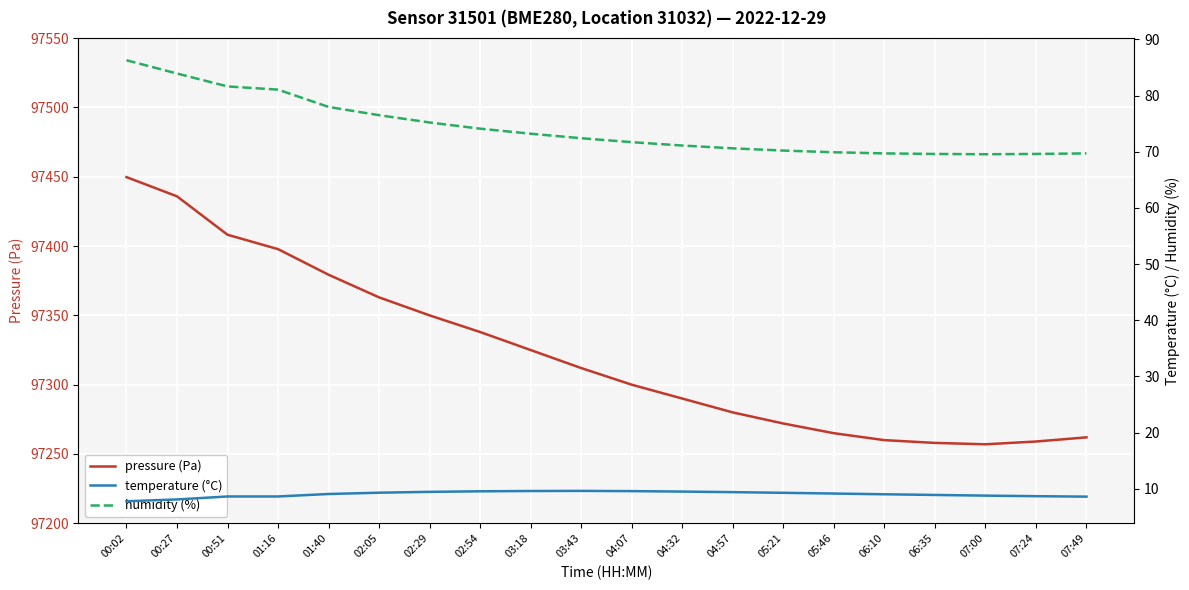

What are all the series names shown in the legend?

pressure (Pa), temperature (°C), humidity (%)